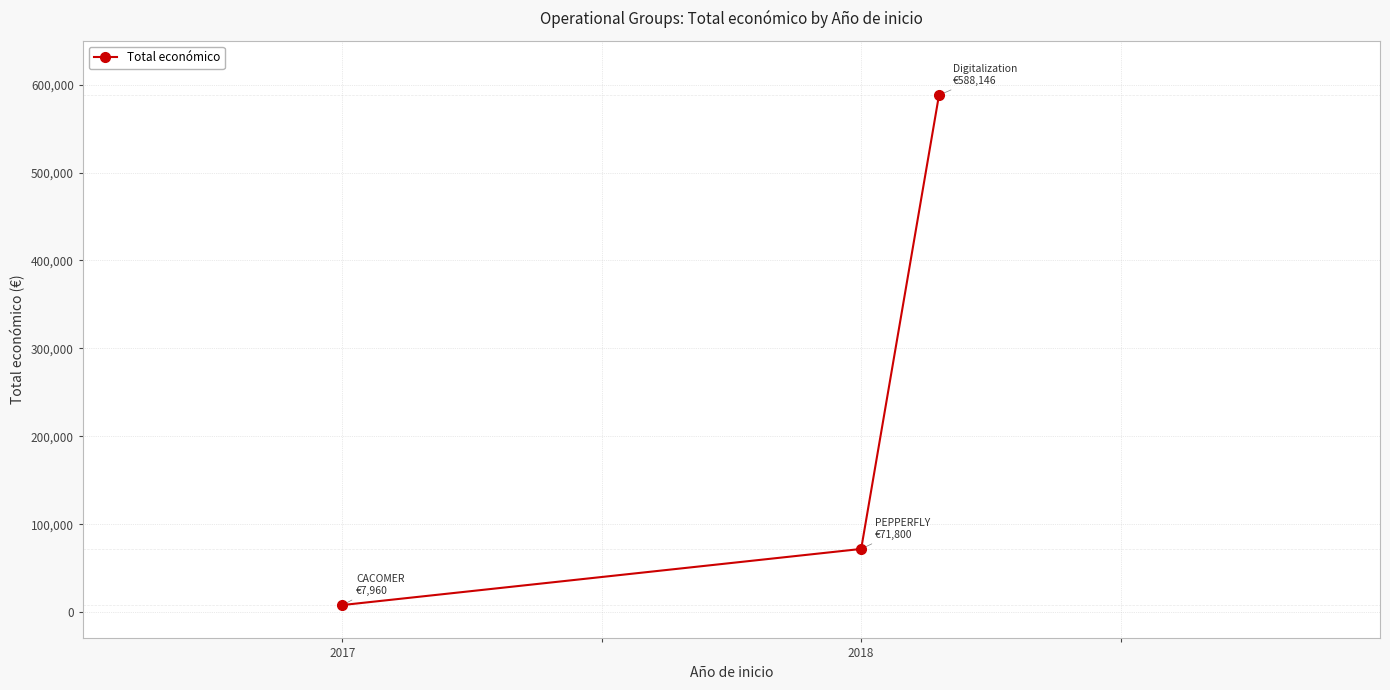

How many series are shown in this chart?

1